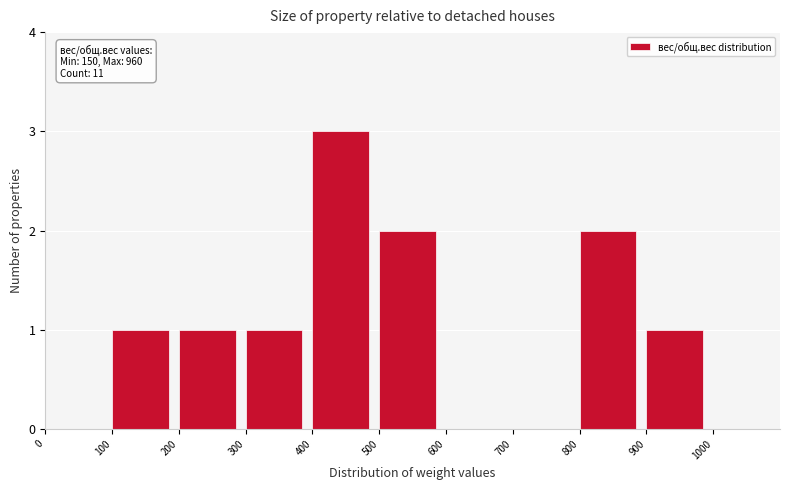

Over which range of the x-axis is the bar tallest?

400 to 500